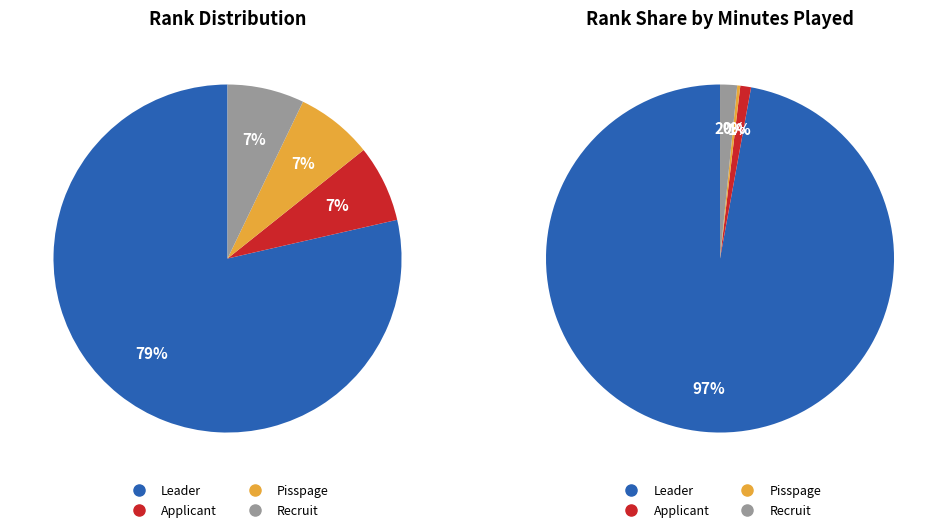

How much of the chart is everything except Pisspage?

92.9%